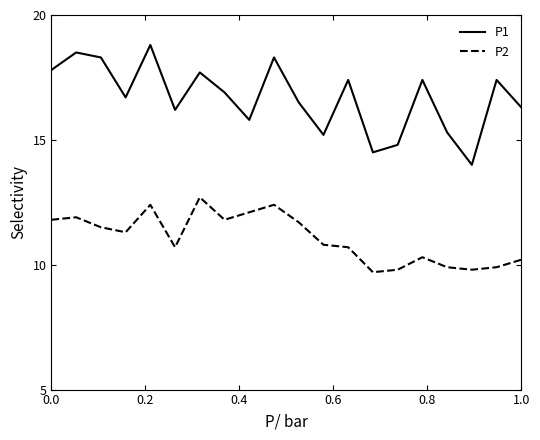

True or false: P1 and P2 intersect in this chart.

False